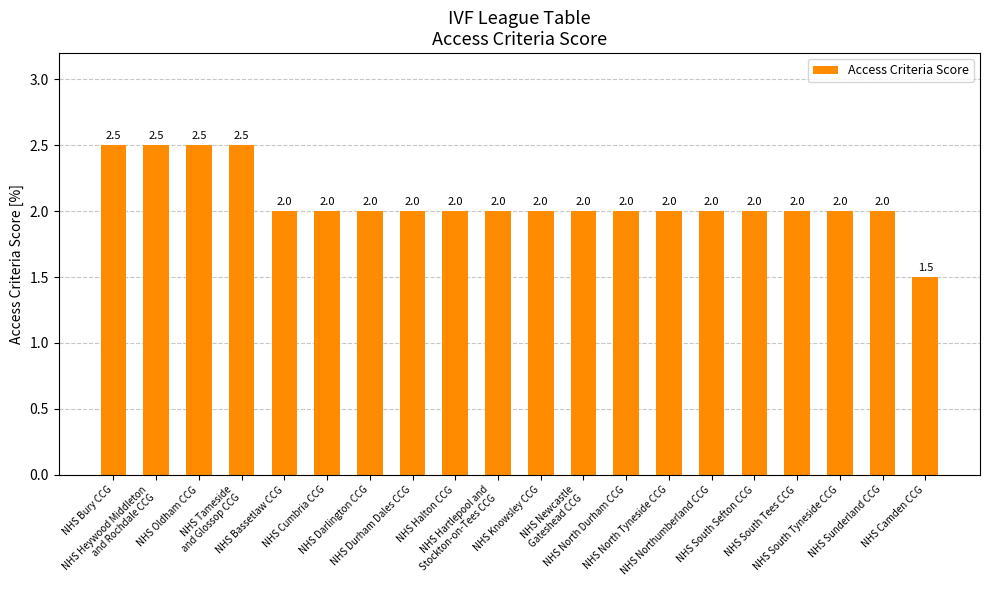

Which has a higher value, NHS Camden CCG or NHS Tameside
and Glossop CCG?

NHS Tameside
and Glossop CCG